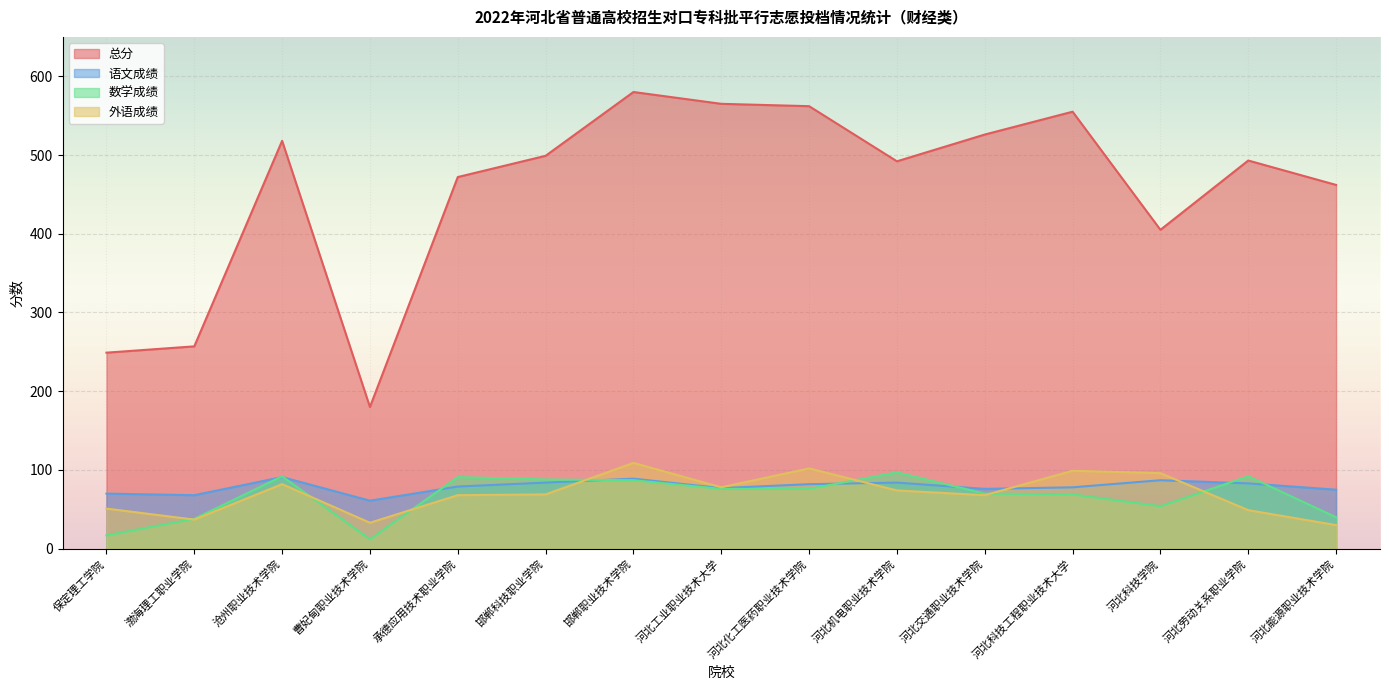

What is the average value of the 外语成绩 series?

70